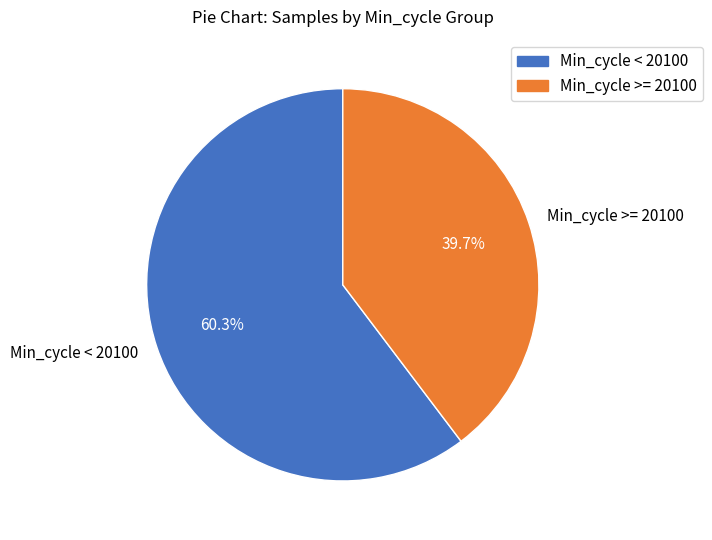

Which category accounts for the majority?

Min_cycle < 20100